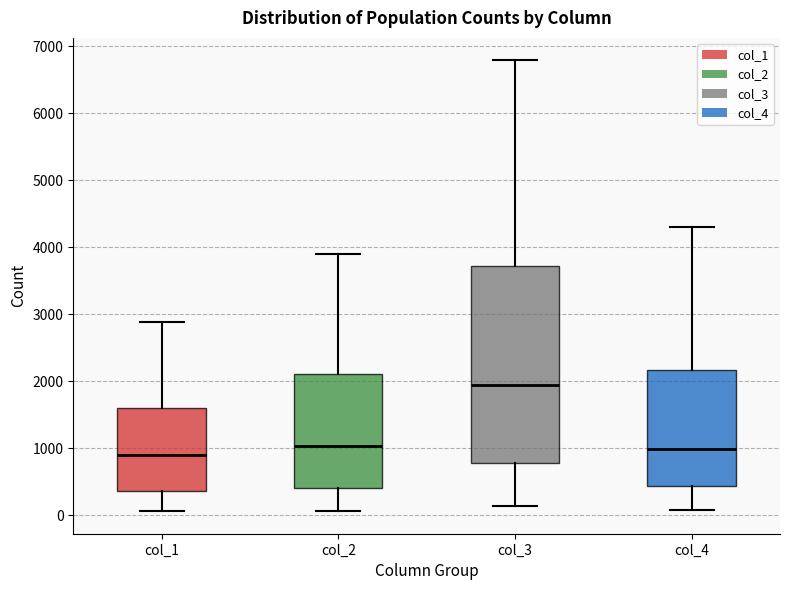

Reading left to right, transcribe this box plot: for each box, give where its median line is, the range the box spans, and where its two whiskers end, as read against the y-axis. The values are not printed on the chart, so give them approximately, as read against the axis.

col_1: median 900, box 400 to 1600, whiskers 100 to 2900
col_2: median 1000, box 400 to 2100, whiskers 100 to 3900
col_3: median 1900, box 800 to 3700, whiskers 100 to 6800
col_4: median 1000, box 400 to 2200, whiskers 100 to 4300